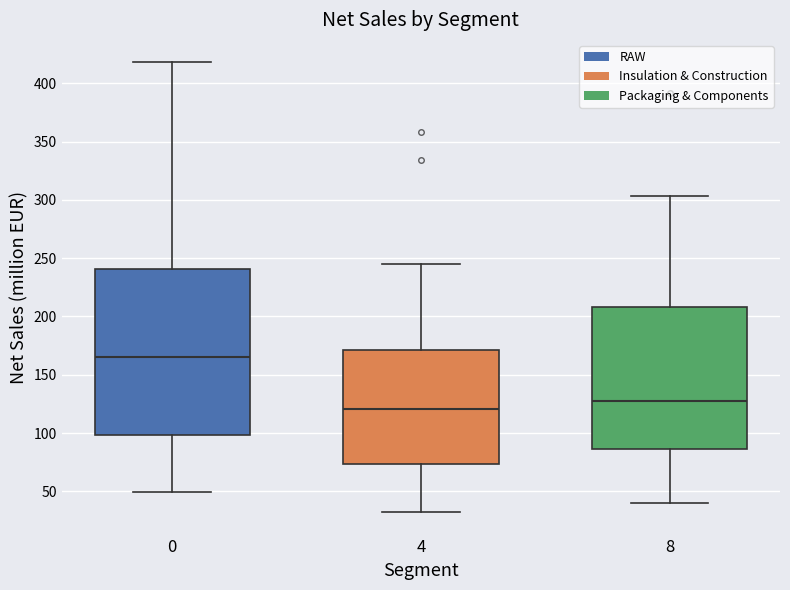

Reading left to right, read every box against the y-axis: the position of its median line, the range the box covers, and the ends of its whiskers. The values are not printed on the chart, so give them approximately, as read against the axis.

0: median 165, box 100 to 240, whiskers 50 to 420
4: median 120, box 75 to 170, whiskers 30 to 245
8: median 130, box 85 to 210, whiskers 40 to 305